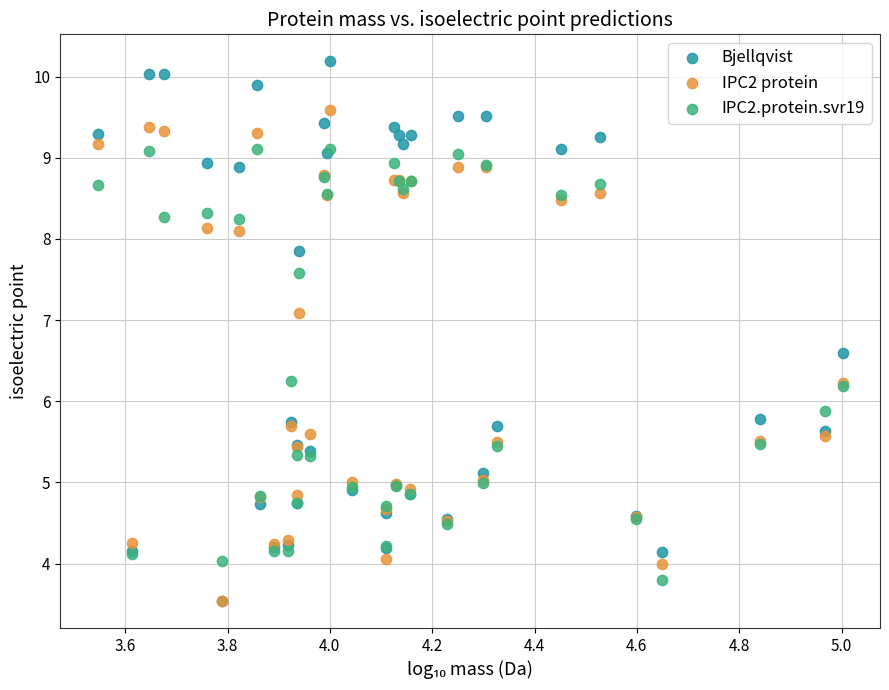

Which series has the widest spread of Y values?

Bjellqvist